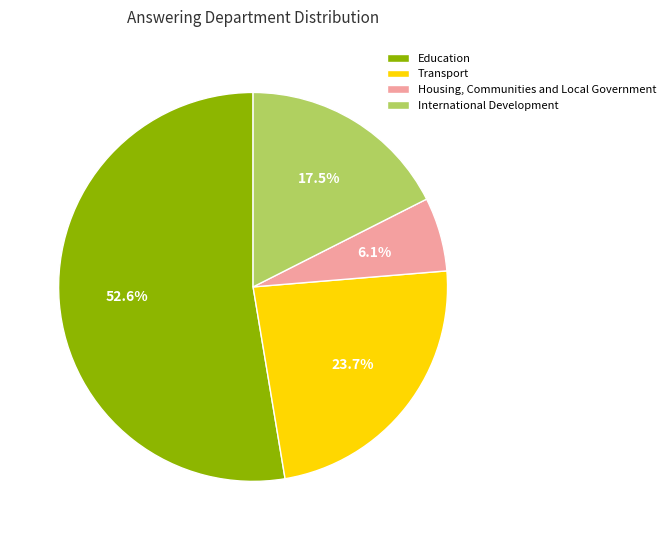

True or false: International Development accounts for 27% of the total.

False